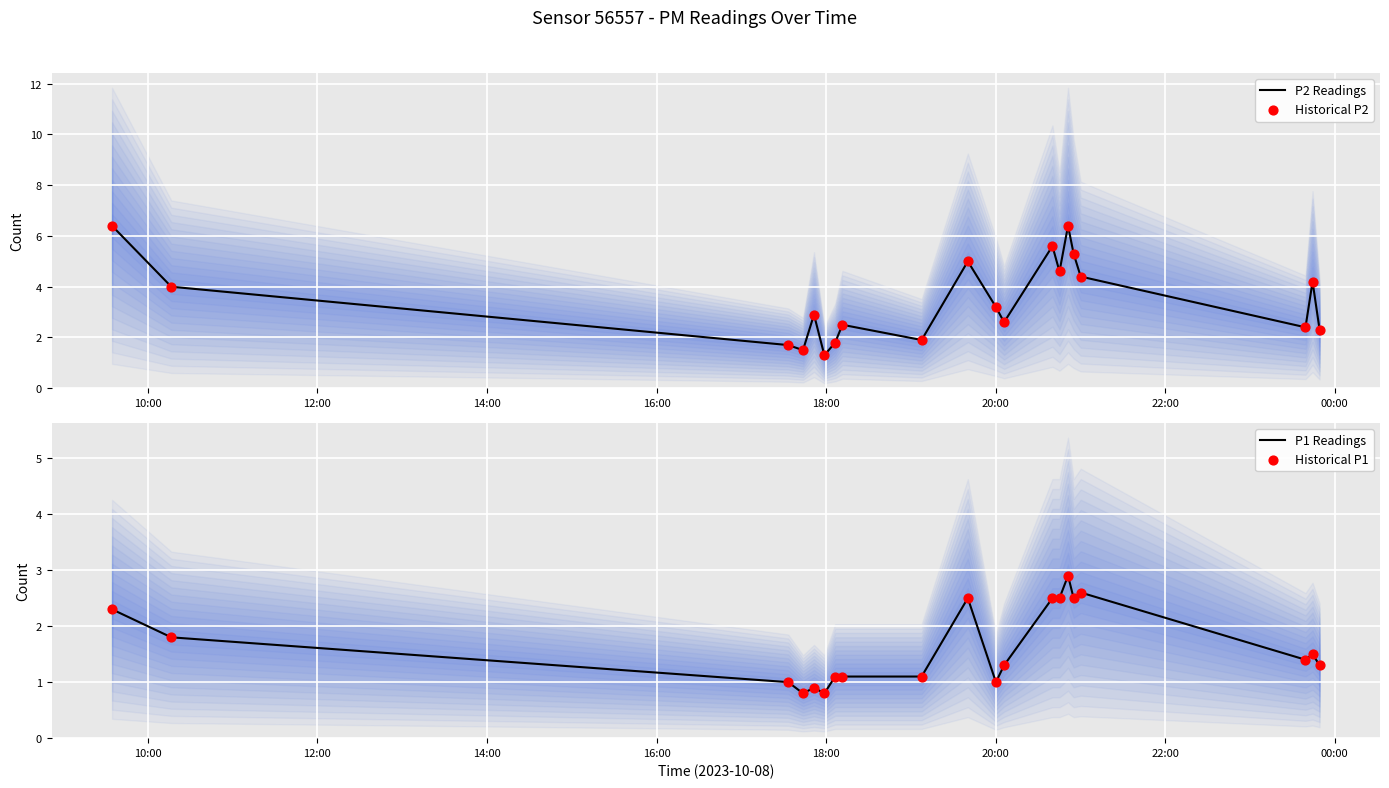

What is the minimum value for P2 Readings?

1.3